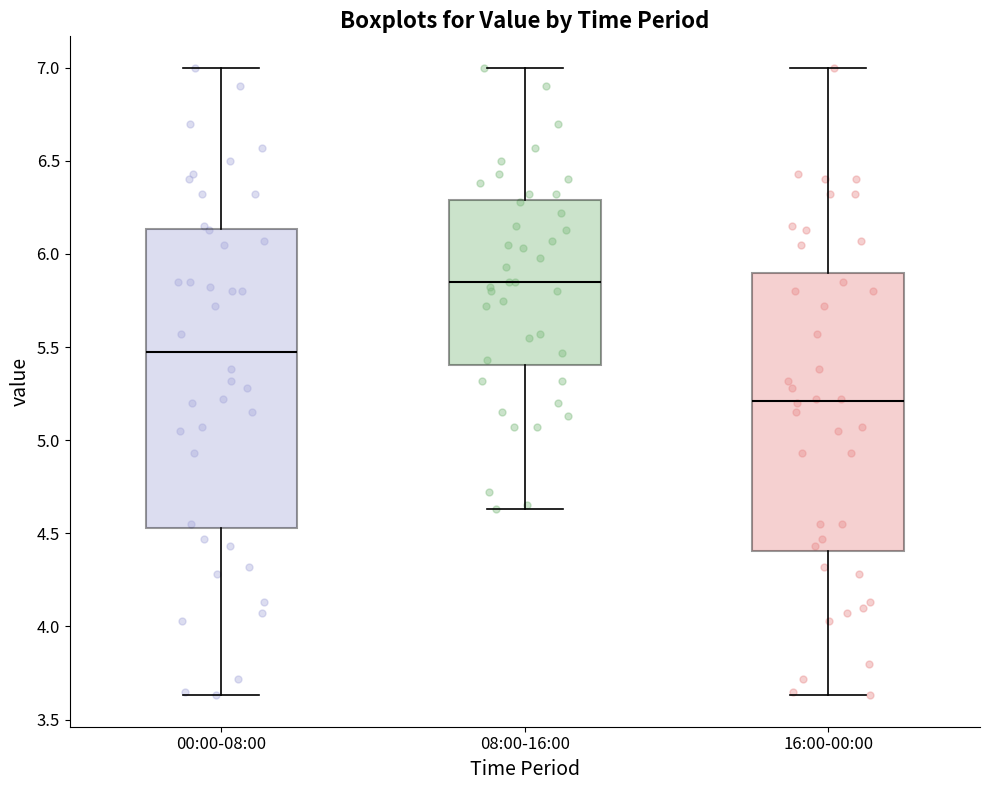

Reading left to right, transcribe this box plot: for each box, give where its median line is, the range the box spans, and where its two whiskers end, as read against the y-axis. The values are not printed on the chart, so give them approximately, as read against the axis.

00:00-08:00: median 5.50, box 4.55 to 6.15, whiskers 3.65 to 7.00
08:00-16:00: median 5.85, box 5.40 to 6.30, whiskers 4.65 to 7.00
16:00-00:00: median 5.20, box 4.40 to 5.90, whiskers 3.65 to 7.00